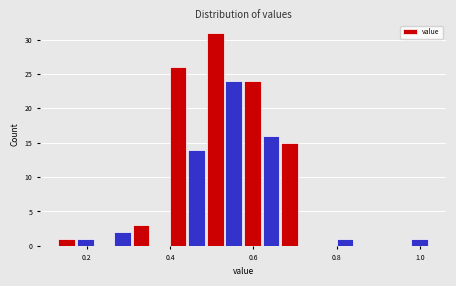

Read against the x-axis, roughly where is the centre of the tallest bar?

0.50